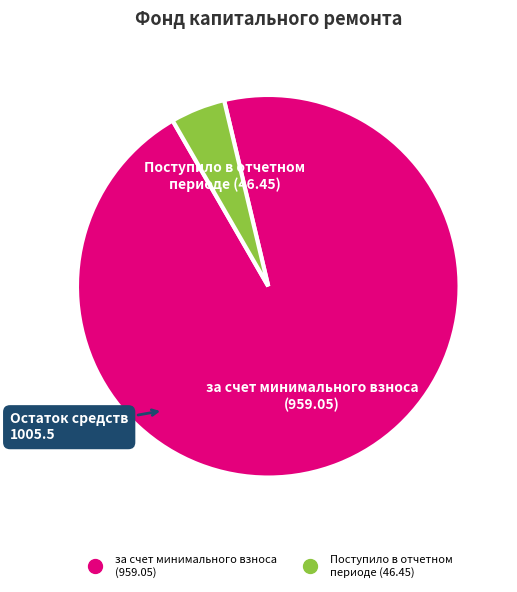

Does any single category account for the majority?

Yes